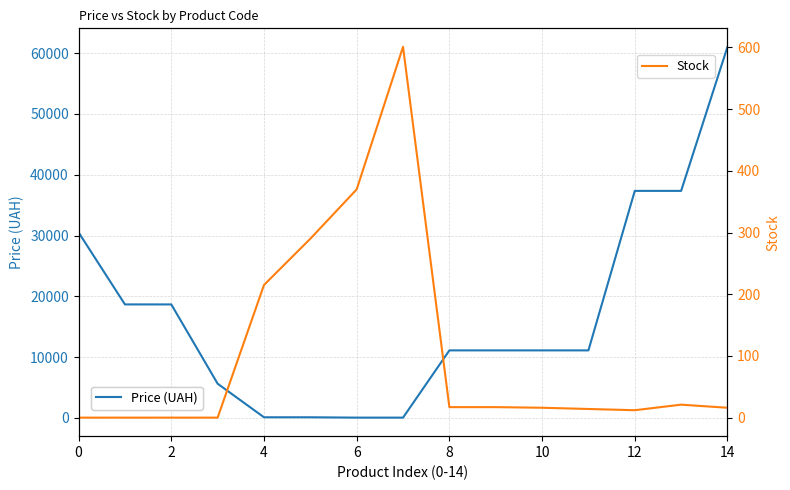

True or false: Price (UAH) has more than 2 interior local peaks.

False